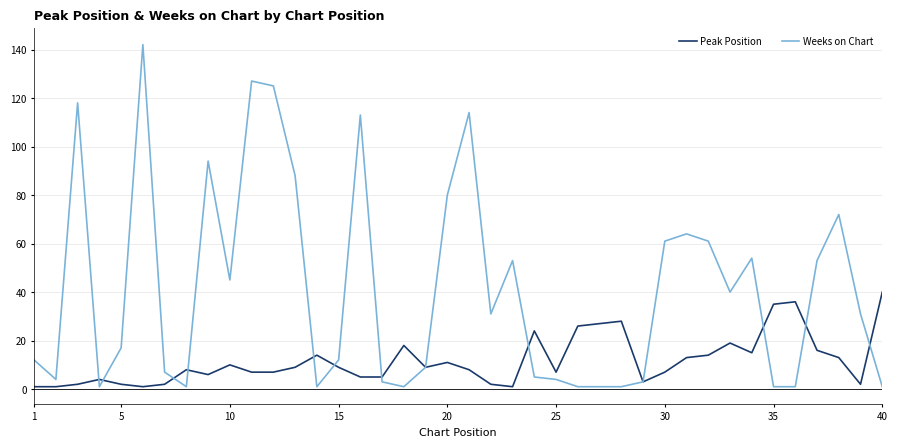

Which series has the largest range (max minus min)?

Weeks on Chart